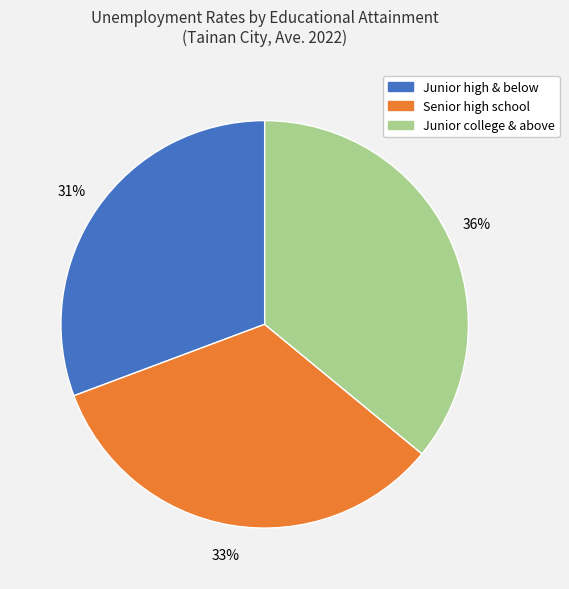

To the nearest percent, what is the average slice percentage?

33%